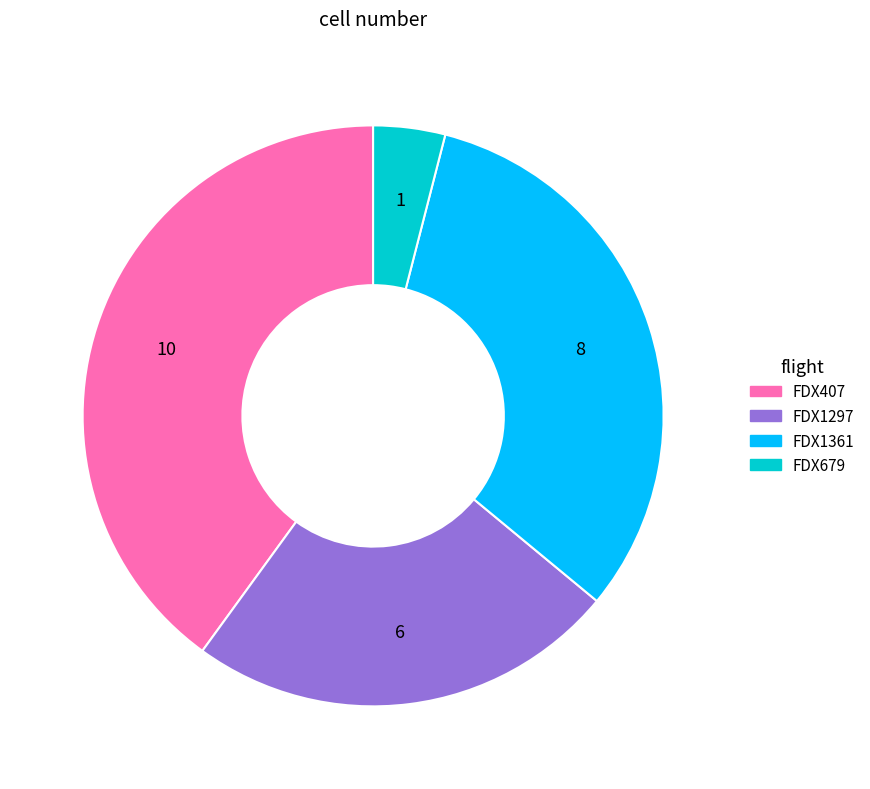

Is it true that FDX1297 is 18% of the pie?

False